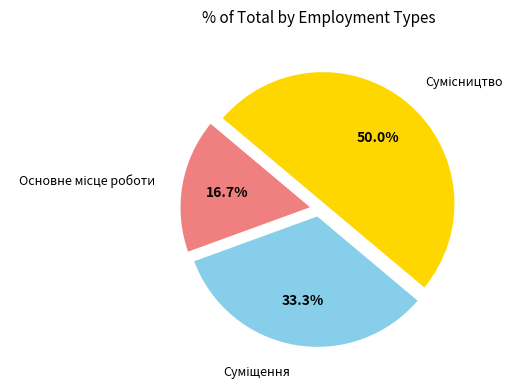

To the nearest percent, what is the combined percentage of Основне місце роботи and Сумісництво?

67%